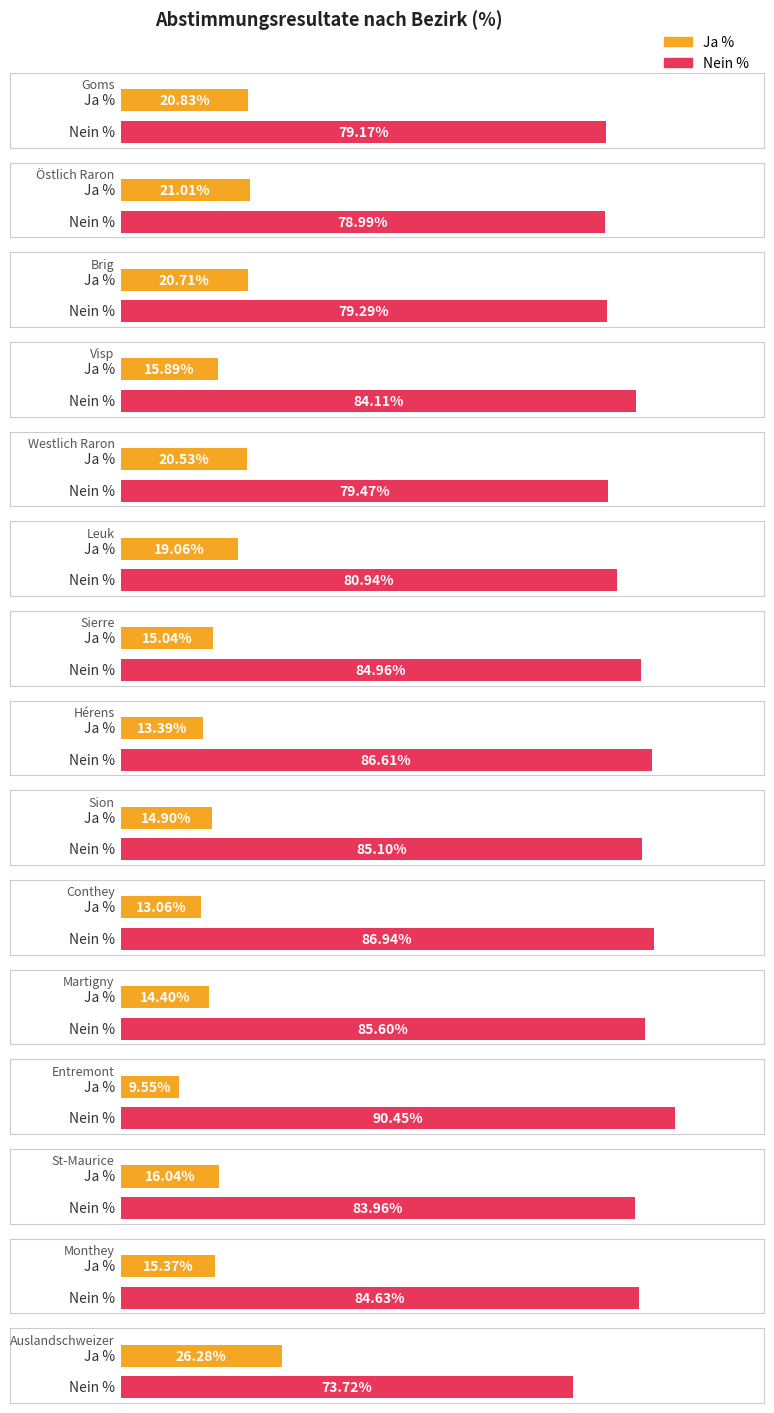

Reading left to right, what are all the values shown in this chart?

Ja %: Goms=20.8	Östlich Raron=21.0	Brig=20.7	Visp=15.9	Westlich Raron=20.5	Leuk=19.1	Sierre=15.0	Hérens=13.4	Sion=14.9	Conthey=13.1	Martigny=14.4	Entremont=9.6	St-Maurice=16.0	Monthey=15.4	Auslandschweizer=26.3
Nein %: Goms=79.2	Östlich Raron=79.0	Brig=79.3	Visp=84.1	Westlich Raron=79.5	Leuk=80.9	Sierre=85.0	Hérens=86.6	Sion=85.1	Conthey=86.9	Martigny=85.6	Entremont=90.5	St-Maurice=84.0	Monthey=84.6	Auslandschweizer=73.7